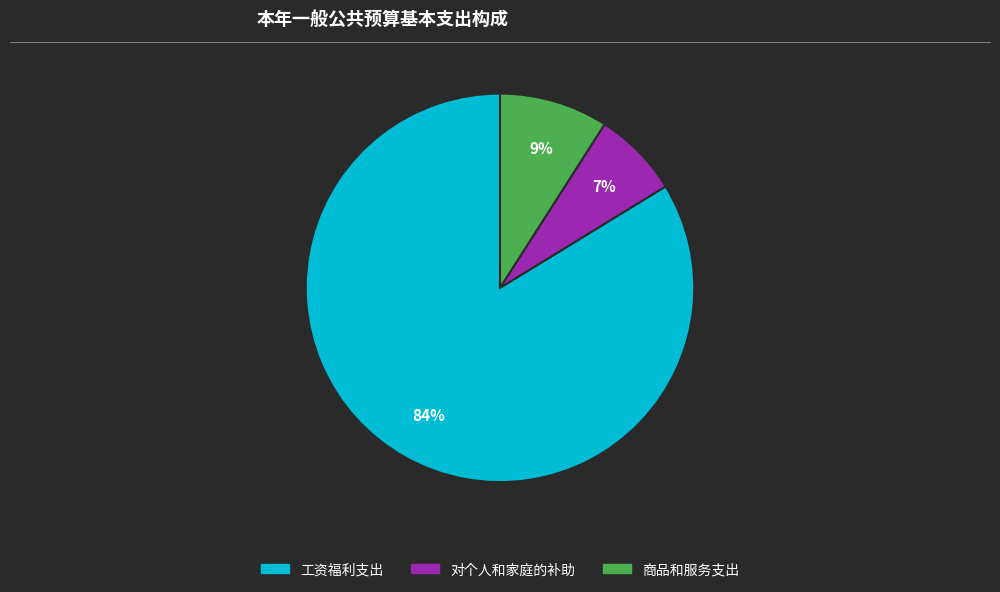

What is the largest slice in the pie chart?

工资福利支出